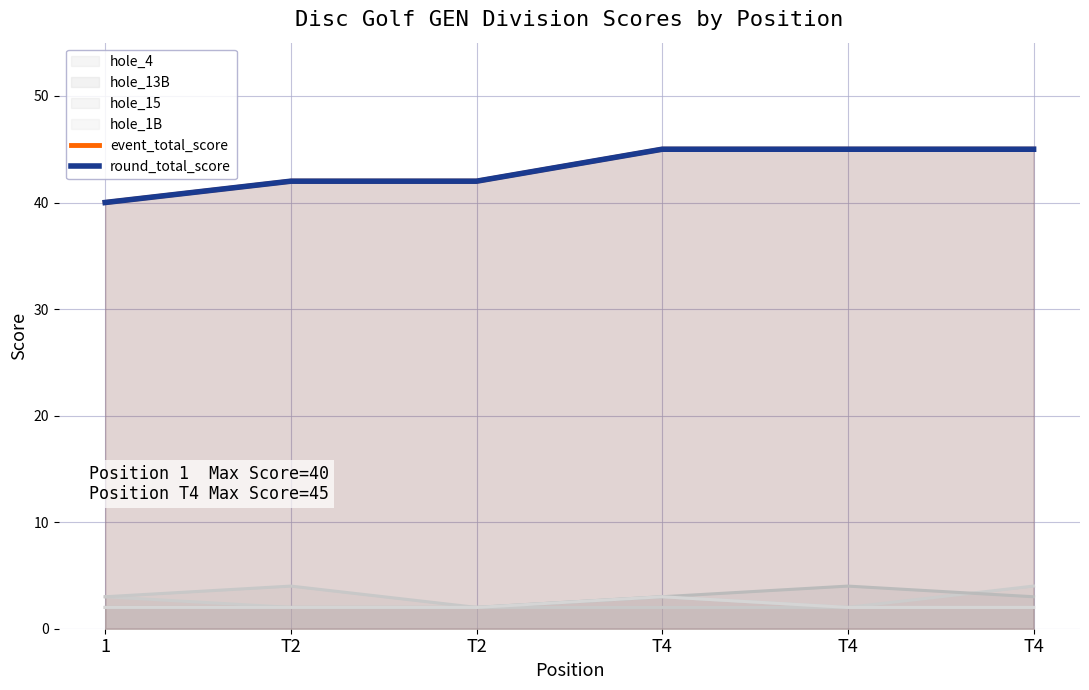

True or false: round_total_score and event_total_score intersect in this chart.

False